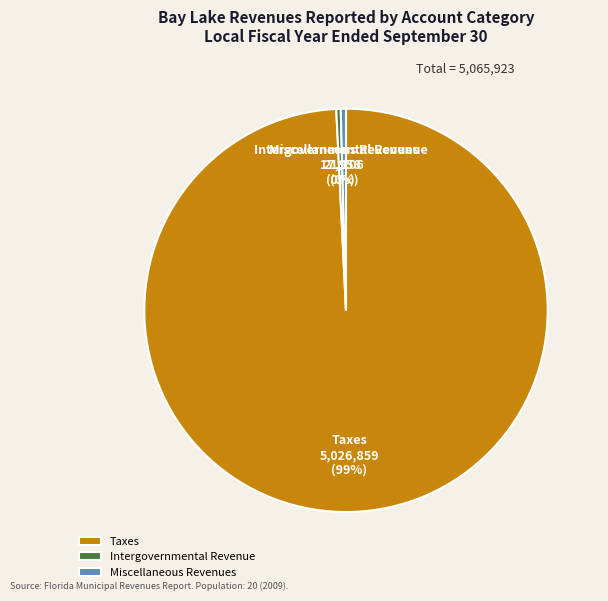

Do Taxes and Miscellaneous Revenues together represent more than half of the pie?

Yes